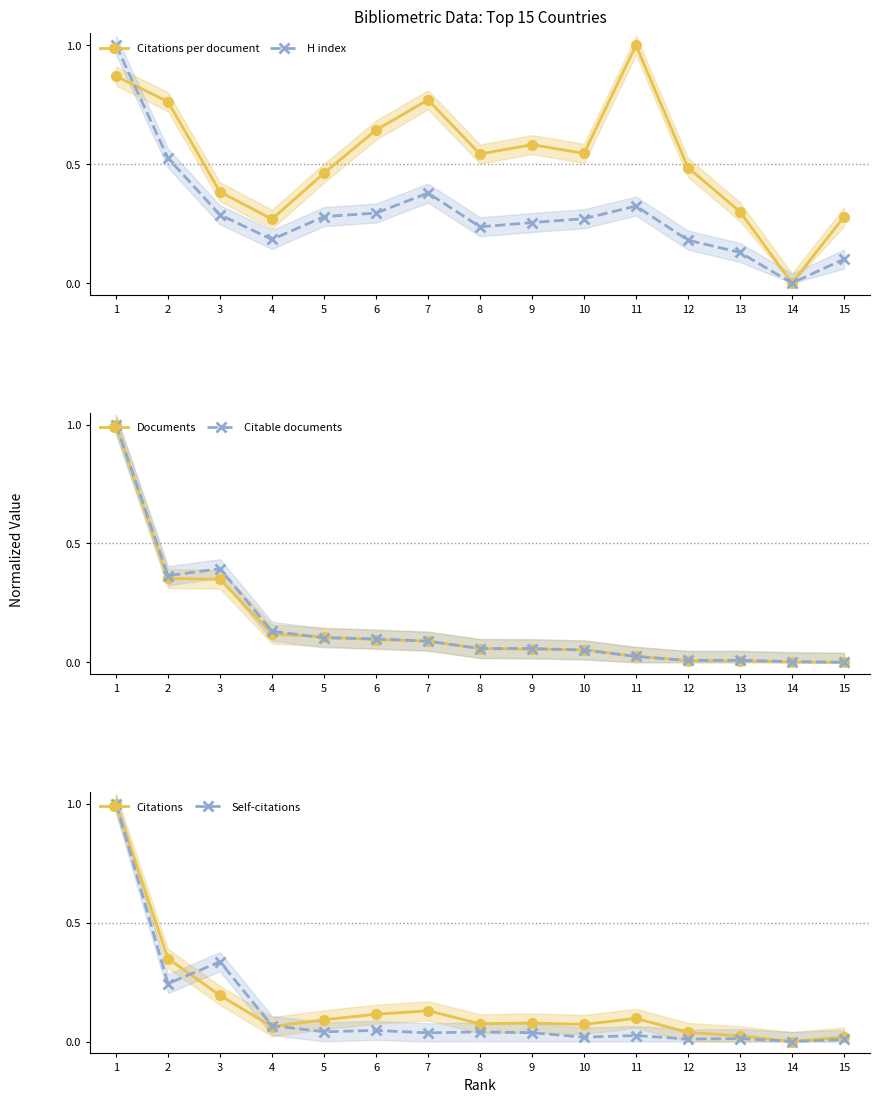

Between 8 and 5, which is larger?

8